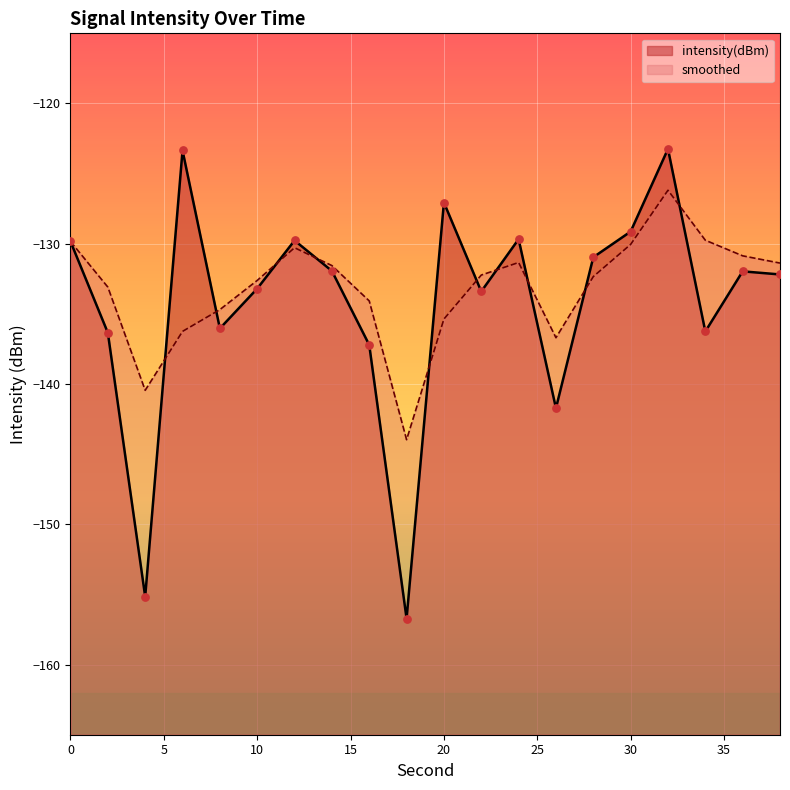

Which series contains the highest Y value?

intensity(dBm)